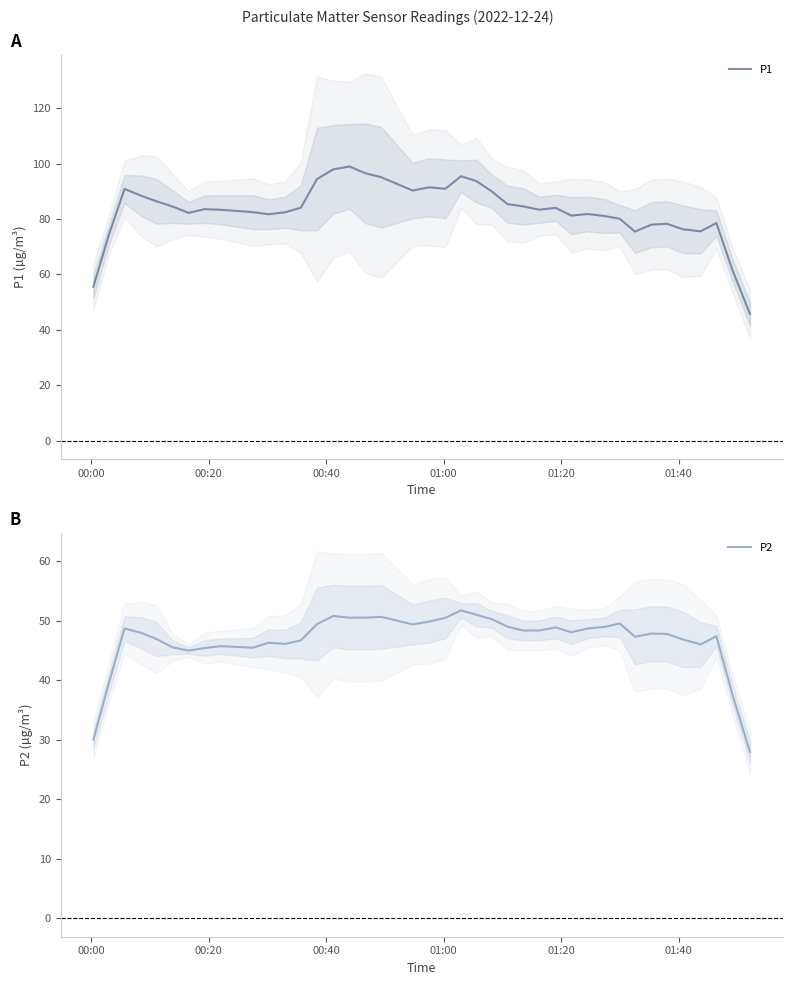

What is the lowest value of the P1 series?

45.7